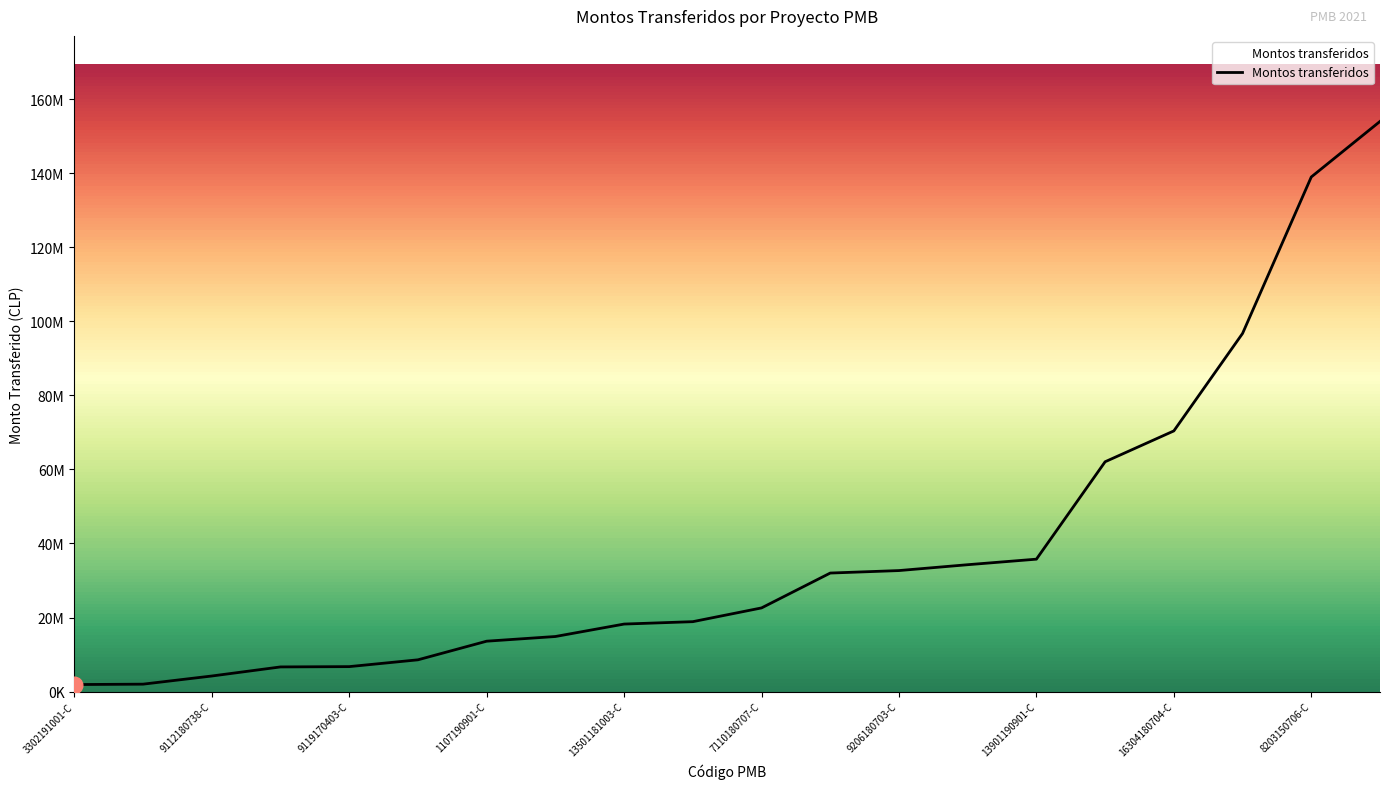

Does the chart have visible grid lines?

No